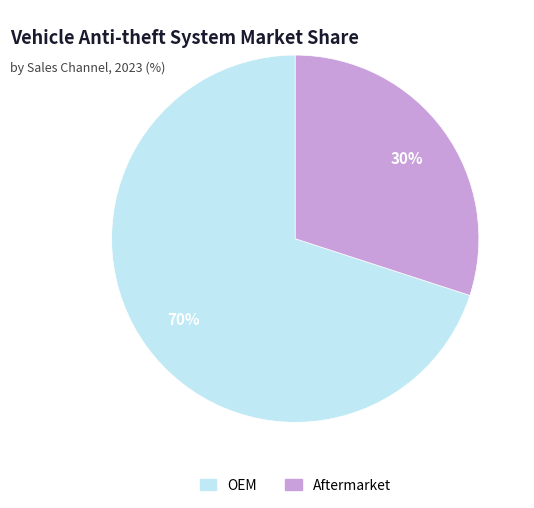

Is there any slice that represents more than half of the pie?

Yes